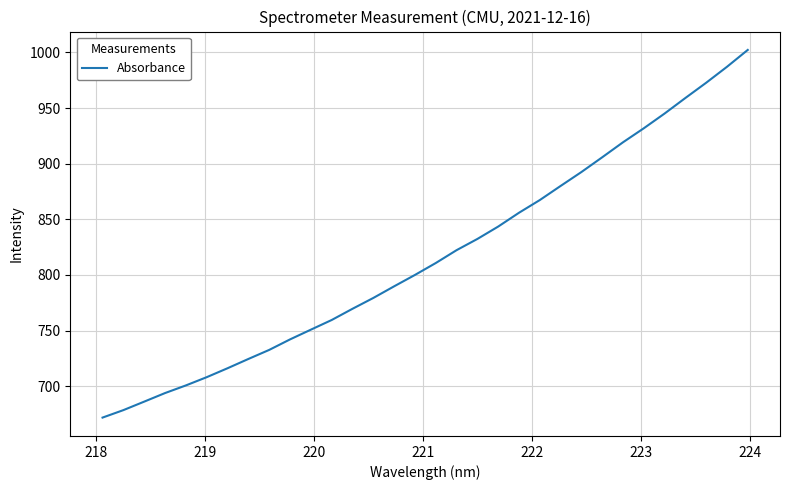

What is the maximum value shown in the chart?

1002.2